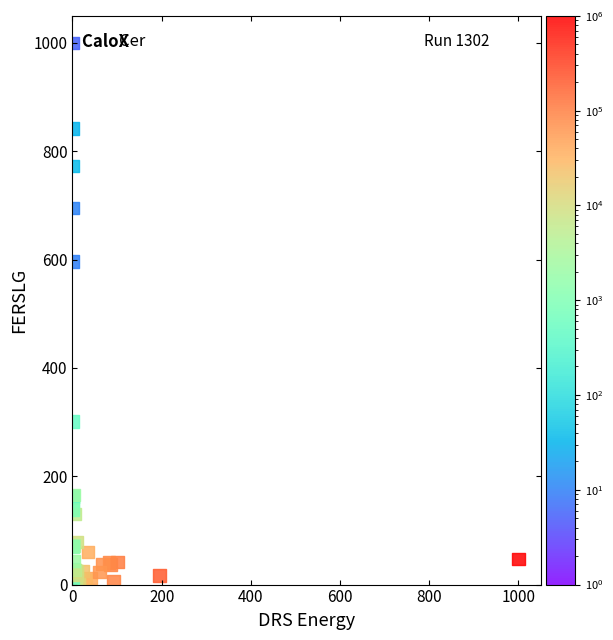

What Y value in the scatter plot is closest to 500?

596.5